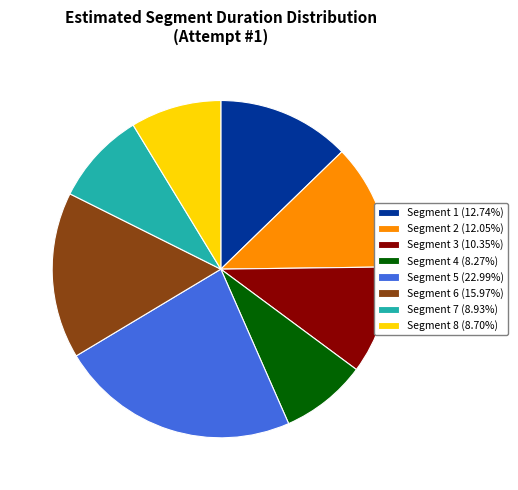

Approximately how many times larger is the value at Segment 8 (8.70%) compared to Segment 1 (12.74%)?

0.7